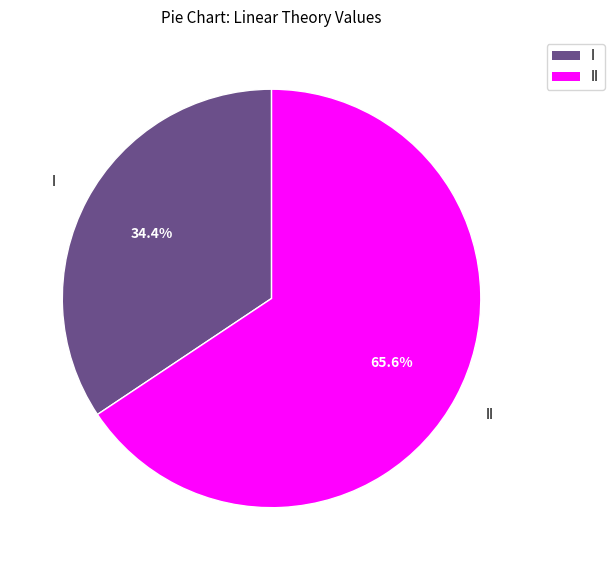

Does any single category account for the majority?

Yes